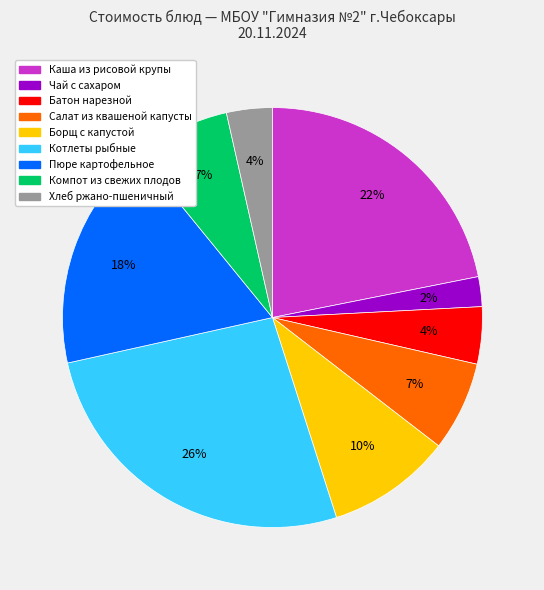

Approximately how many times larger is the value at Салат из квашеной капусты compared to Пюре картофельное?

0.4